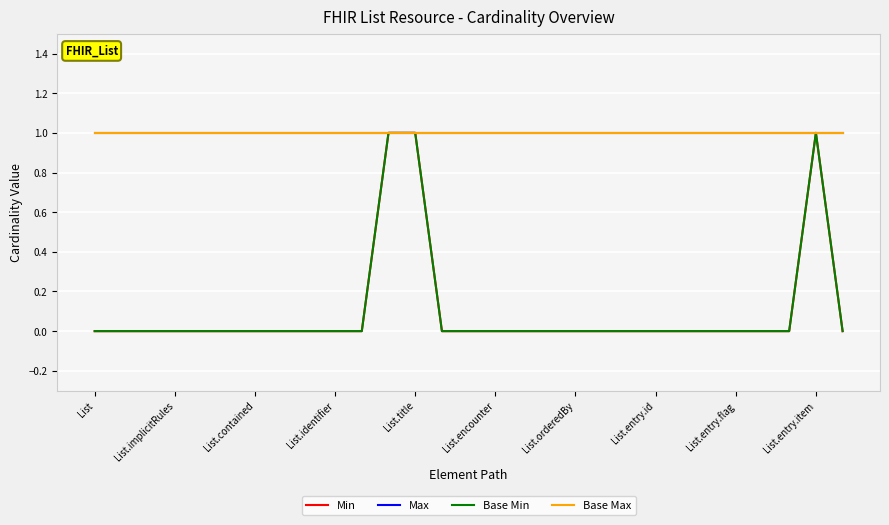

How many lines are shown in the chart?

4